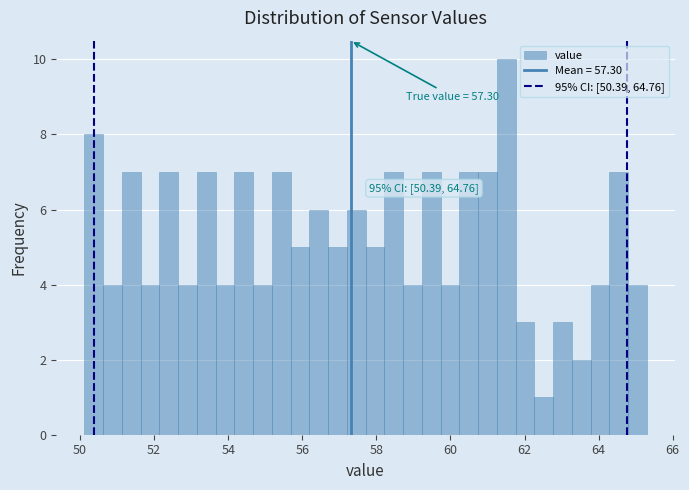

Read against the x-axis, roughly where is the centre of the tallest bar?

61.6